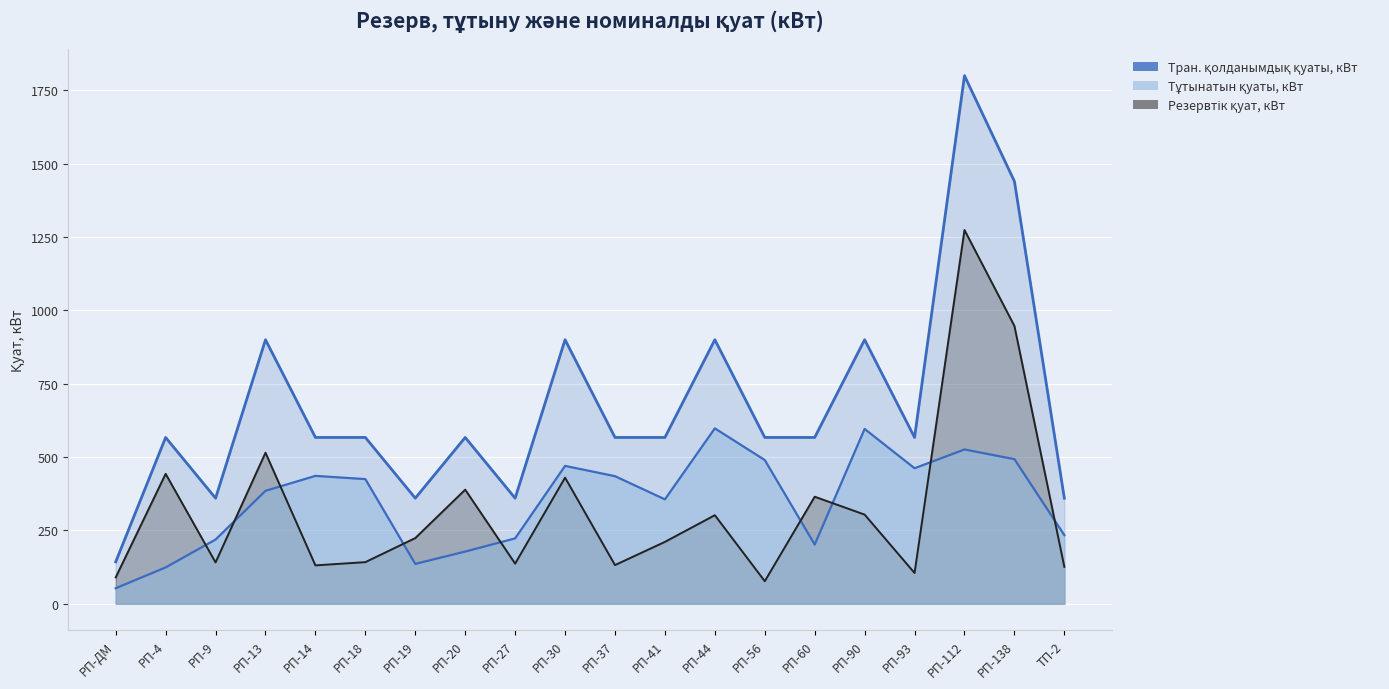

List the series in order of their peak value, lowest first.

Тұтынатын қуаты, кВт, Резервтік қуат, кВт, Тран. қолданымдық қуаты, кВт